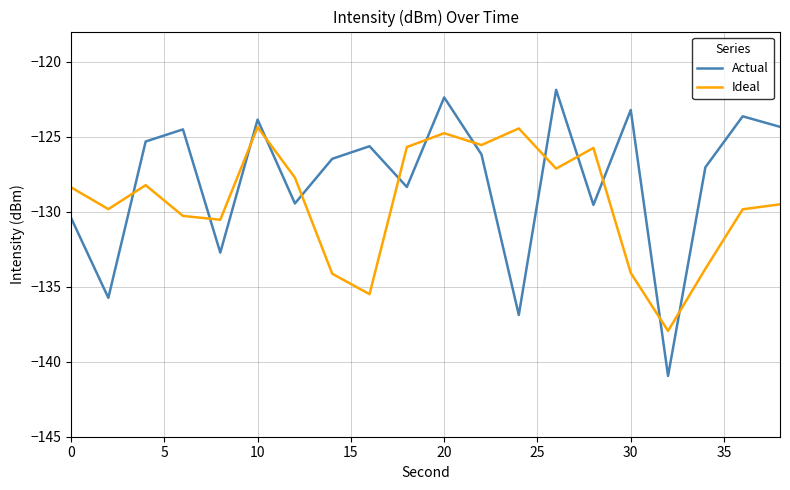

List the series in order of their peak value, highest first.

Actual, Ideal